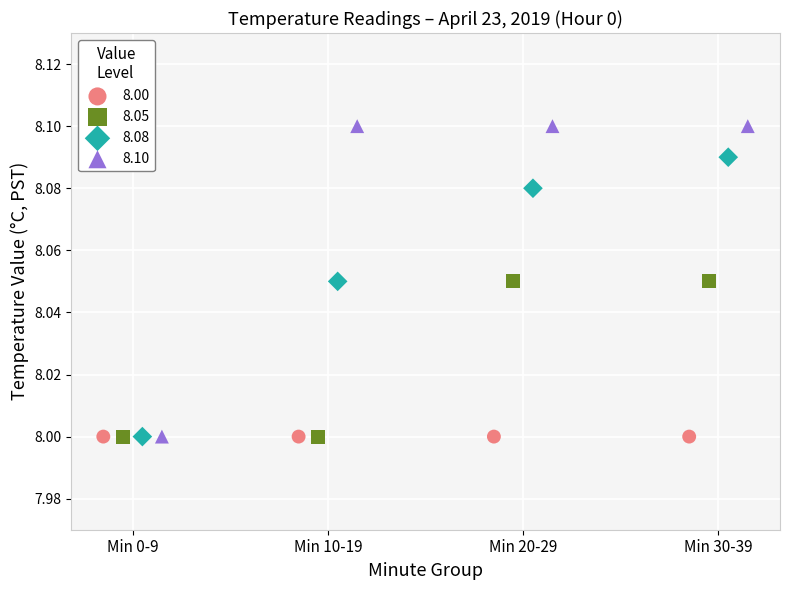

Which series reaches the maximum Y coordinate?

8.10